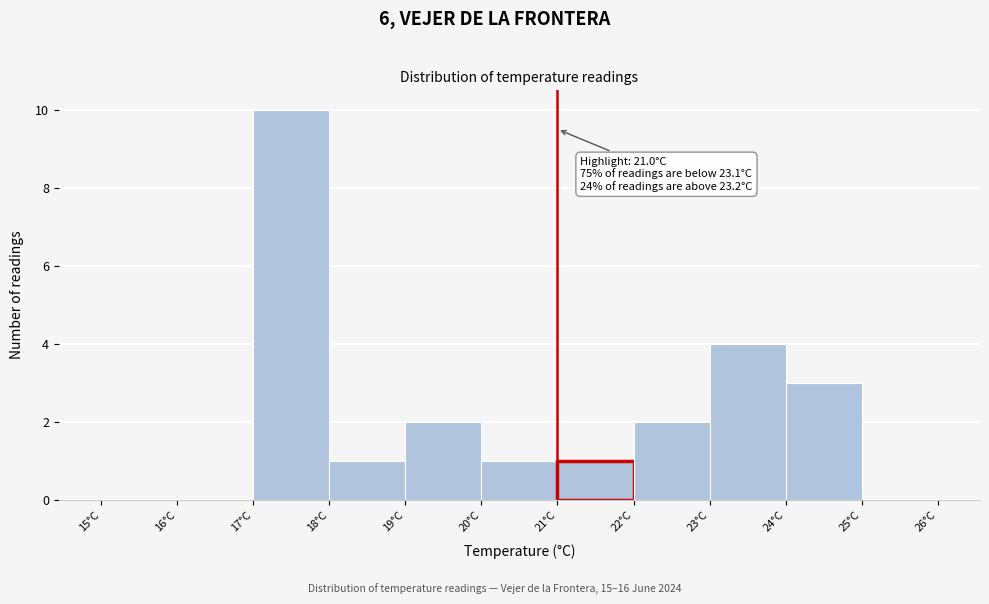

Over which range of the x-axis is the bar tallest?

17 to 18